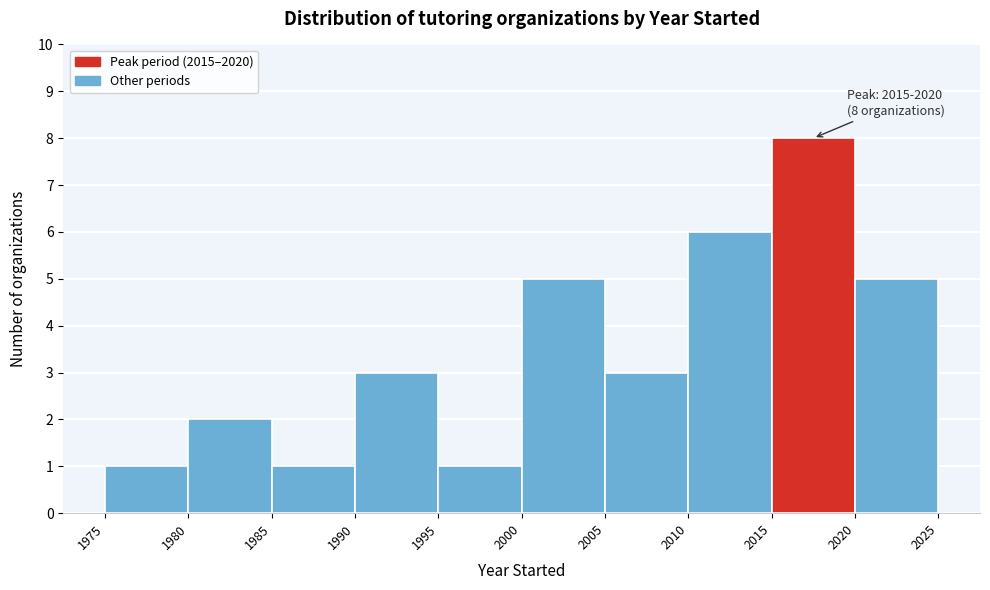

Over which range of the x-axis is the bar tallest?

2015 to 2020